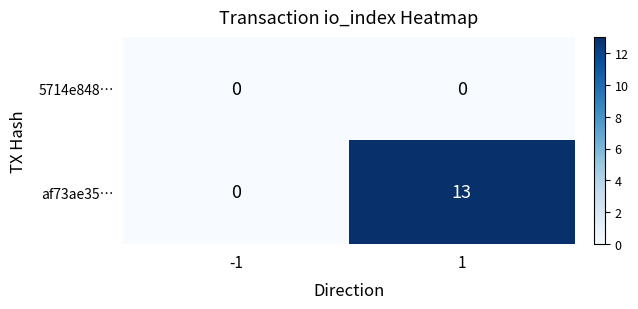

Which series has the widest spread of values?

af73ae35…